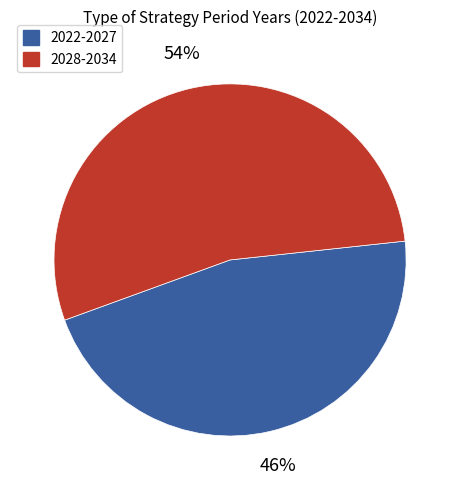

What percentage is the 2028-2034 slice, to the nearest percent?

54%